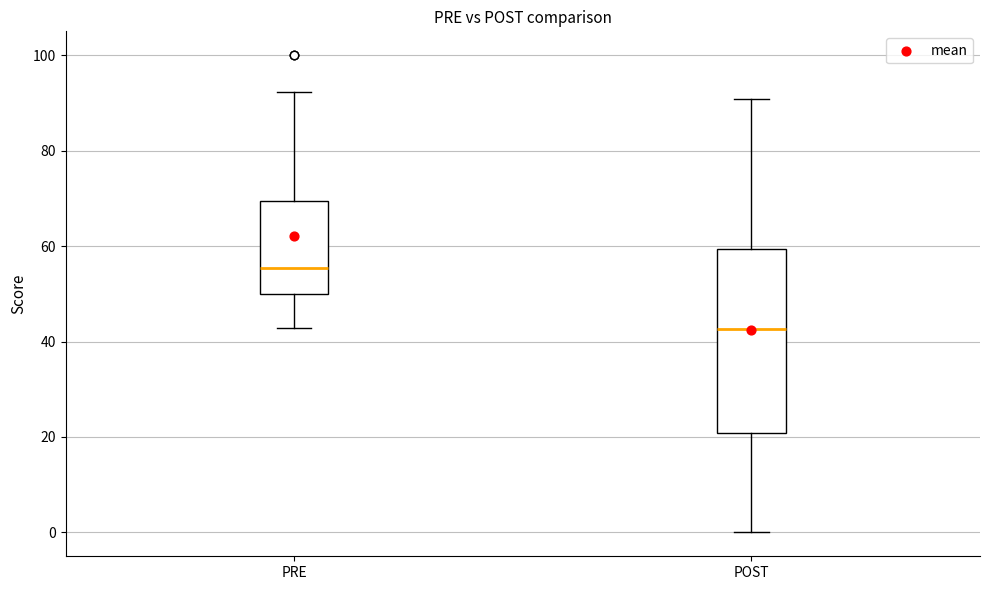

Reading left to right, read every box against the y-axis: the position of its median line, the range the box covers, and the ends of its whiskers. The values are not printed on the chart, so give them approximately, as read against the axis.

PRE: median 56, box 50 to 70, whiskers 42 to 92
POST: median 42, box 20 to 60, whiskers 0 to 90